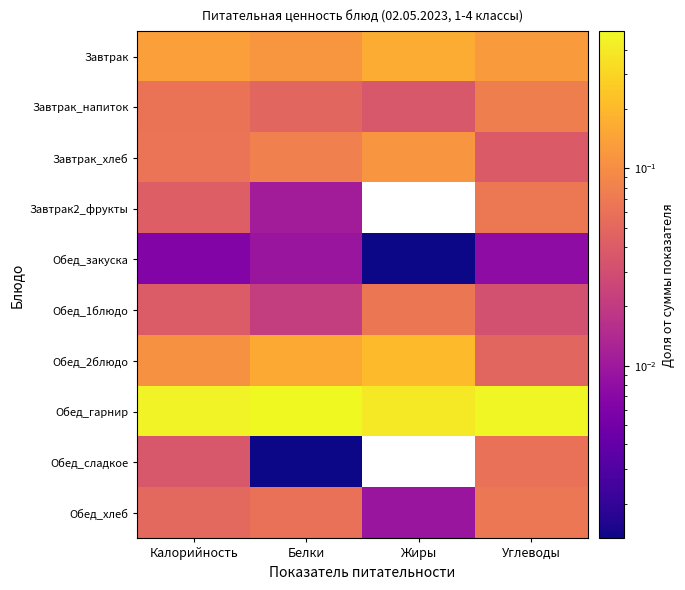

What is the difference between the highest and lowest values at Жиры?

0.4